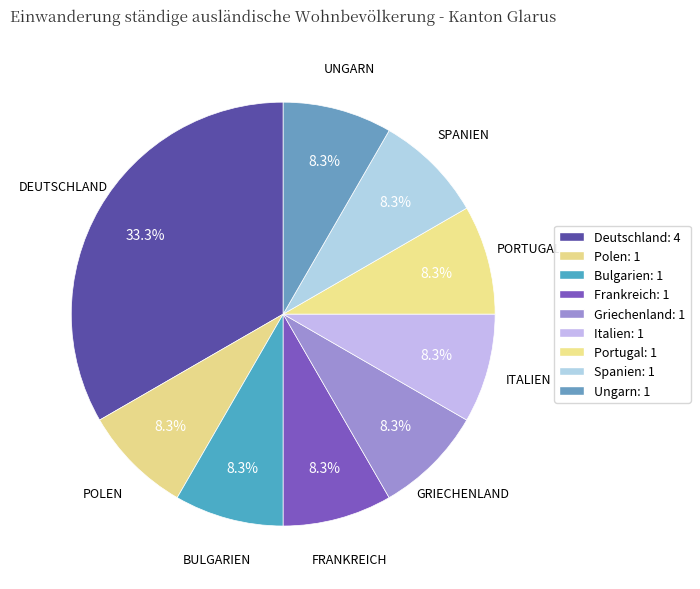

True or false: Spanien accounts for 18% of the total.

False